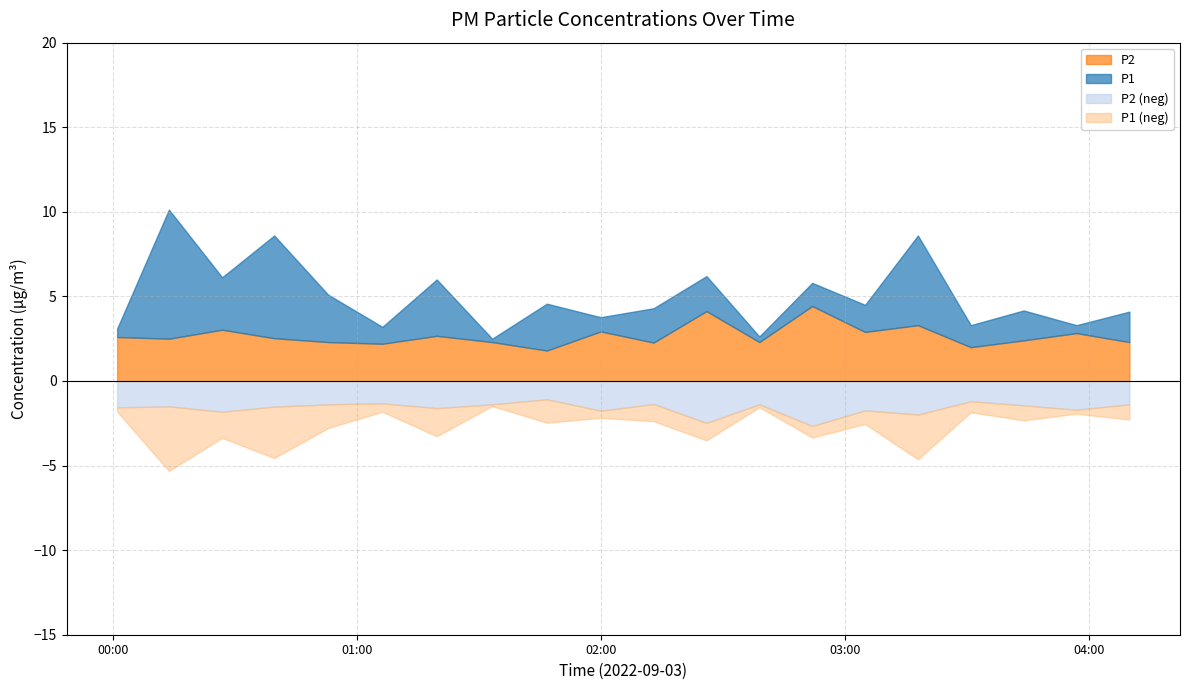

Reading left to right, transcribe all the data shown in this chart.

P1: 3.1	10.1	6.1	8.6	5.1	3.2	6.0	2.5	4.6	3.8	4.3	6.2	2.6	5.8	4.5	8.6	3.3	4.2	3.3	4.1
P2: 2.6	2.5	3.0	2.5	2.3	2.2	2.7	2.3	1.8	2.9	2.3	4.1	2.3	4.4	2.9	3.3	2.0	2.4	2.8	2.3